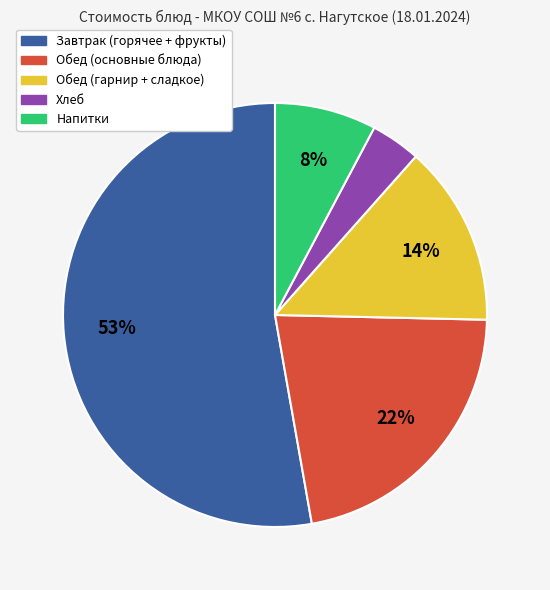

Rank the categories by value from highest to lowest.

Завтрак (горячее + фрукты), Обед (основные блюда), Обед (гарнир + сладкое), Напитки, Хлеб